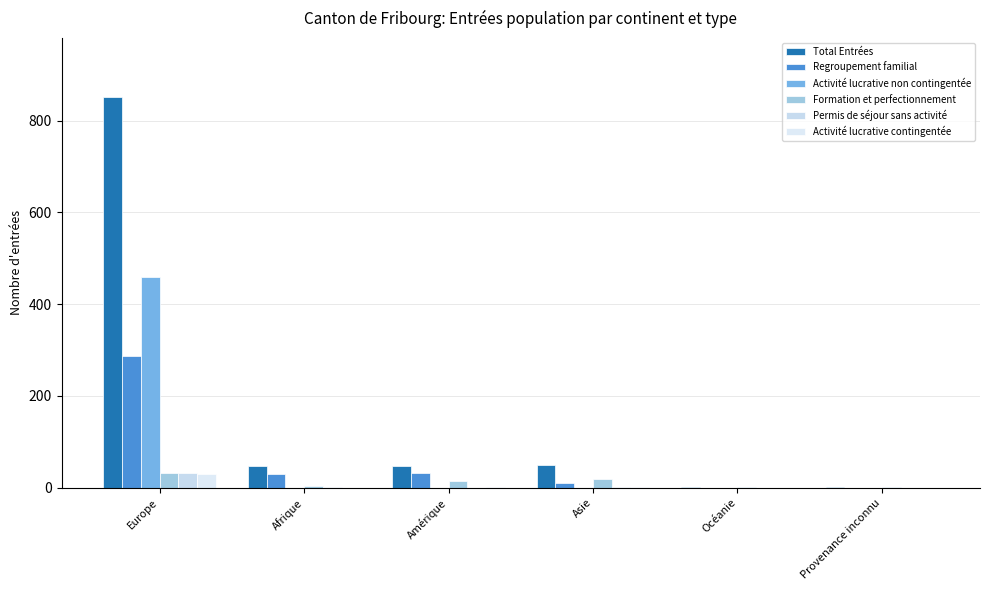

At how many categories does at least one series exceed 38?

4